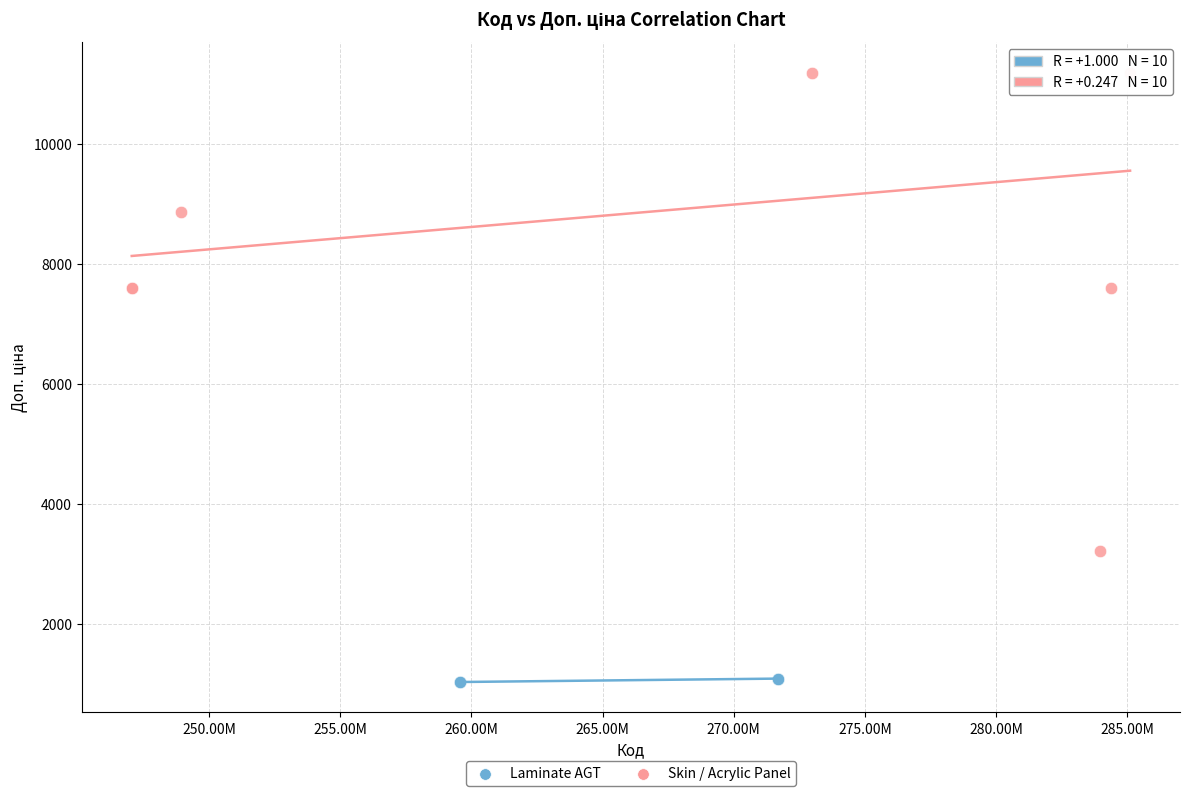

Which series has the widest spread of Y values?

Skin / Acrylic Panel